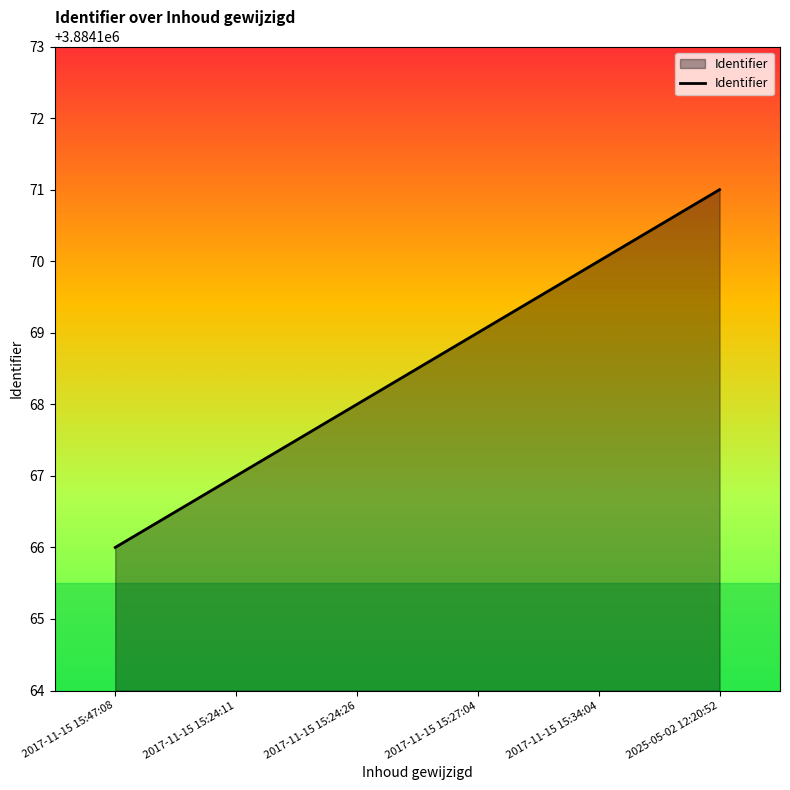

What value does the data have at 2017-11-15 15:24:26?

3884168